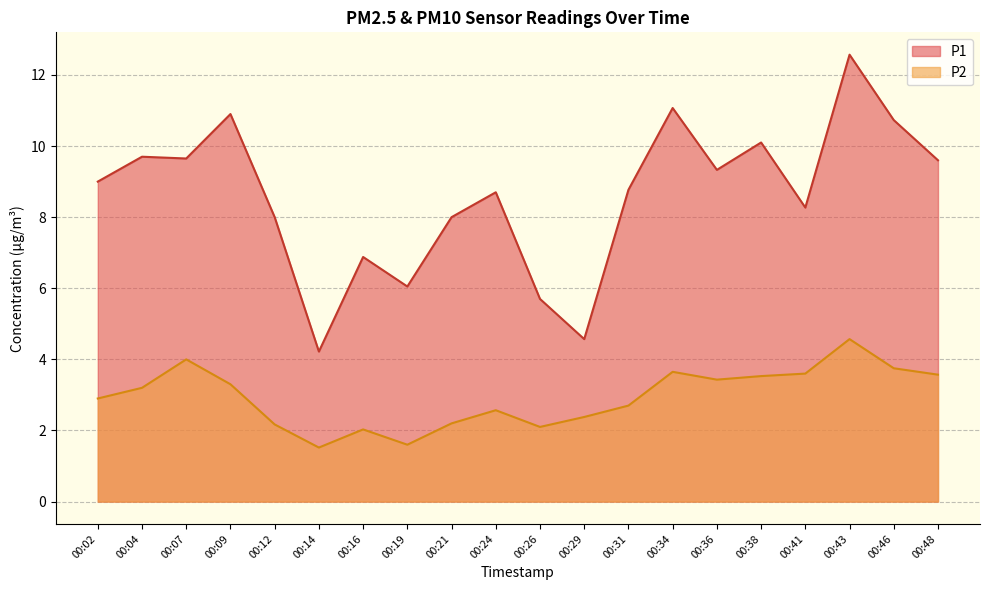

What are all the series names shown in the legend?

P1, P2